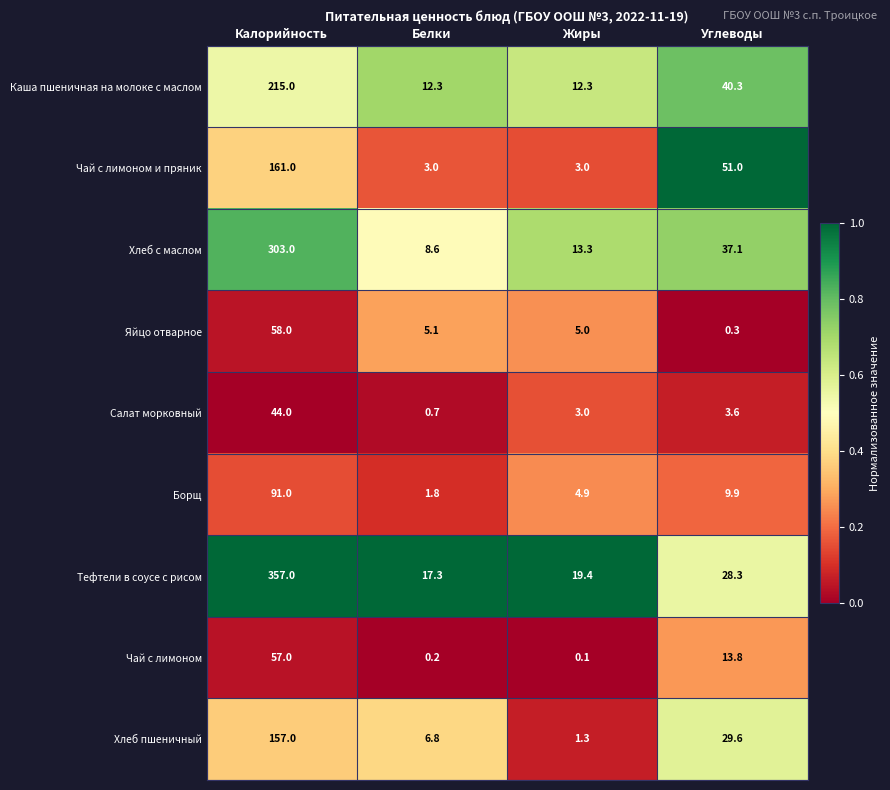

Which category has the lowest value in the Чай с лимоном series?

Жиры